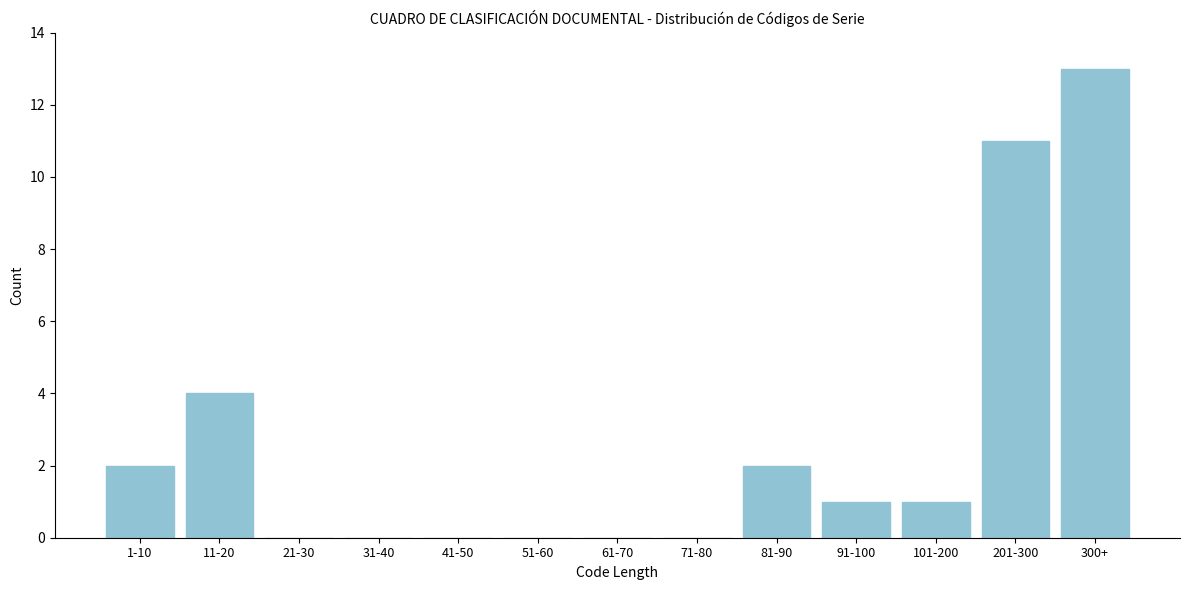

Reading right to left, extract all data points from this chart.

300+=13	201-300=11	101-200=1	91-100=1	81-90=2	71-80=0	61-70=0	51-60=0	41-50=0	31-40=0	21-30=0	11-20=4	1-10=2